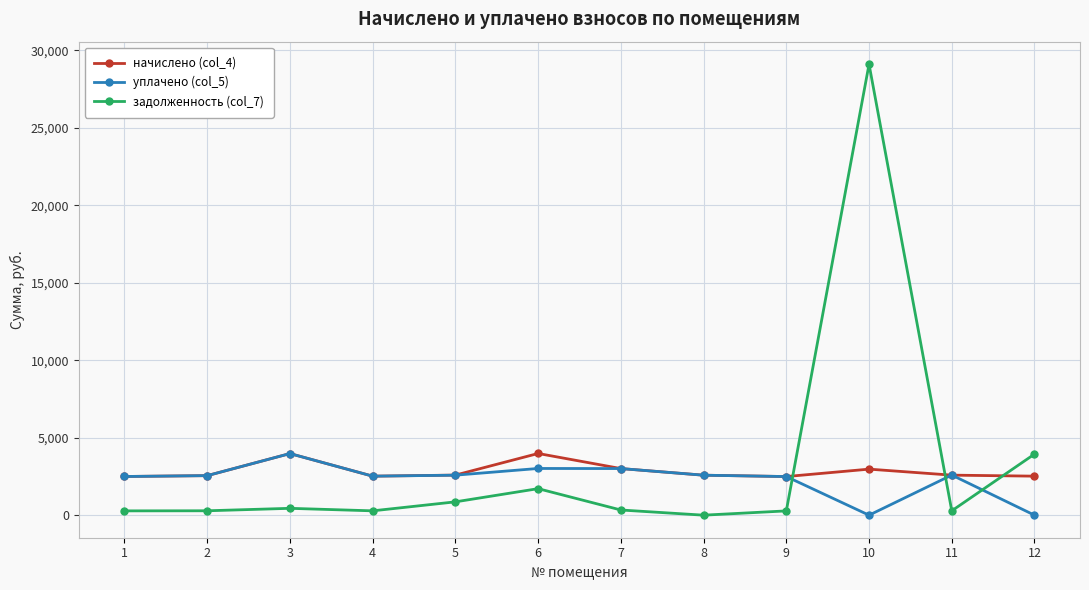

What is the highest value of the уплачено (col_5) series?

3976.9